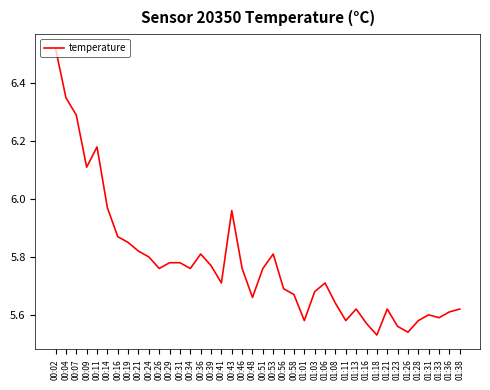

Which category has the highest value across all series?

00:02